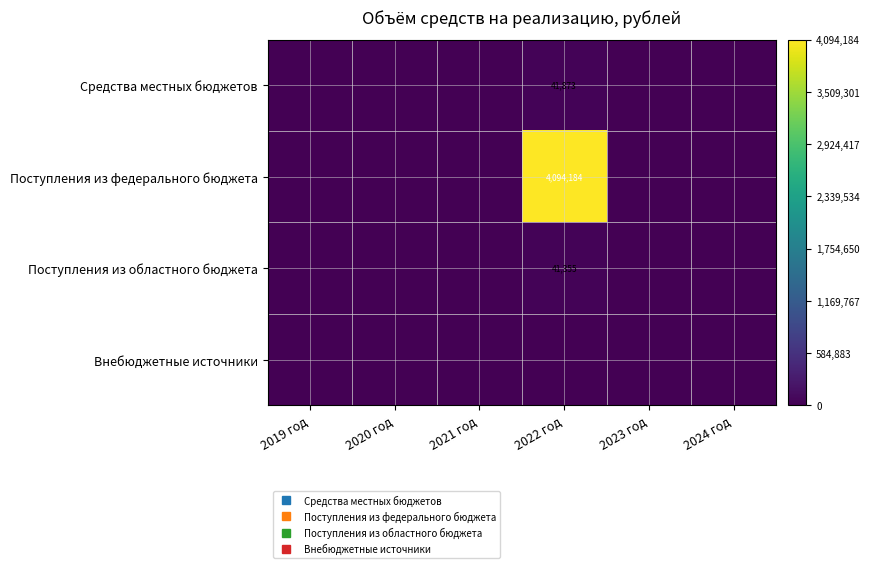

Which series changed the most between 2019 год and 2023 год?

Средства местных бюджетов